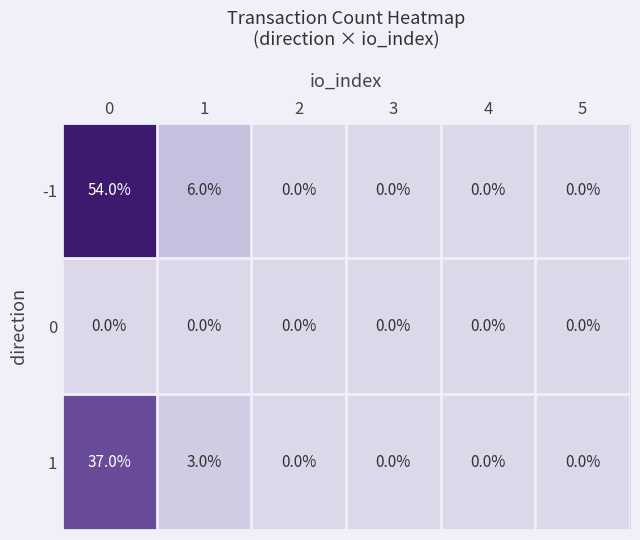

Is it true that -1 equals 0 at 3?

True